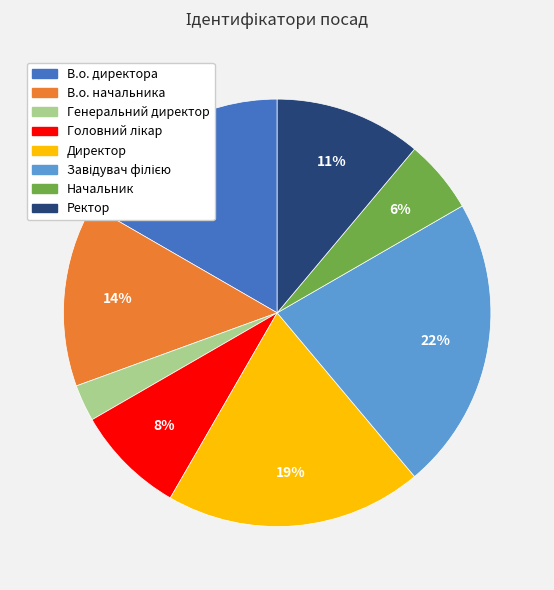

How many segments does this pie chart have?

8